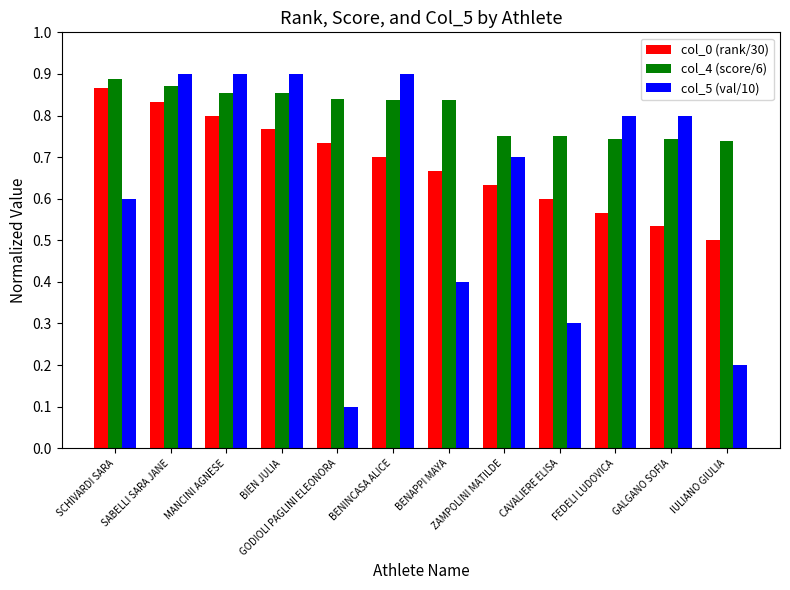

What is the total value across all series at GALGANO SOFIA?

2.1